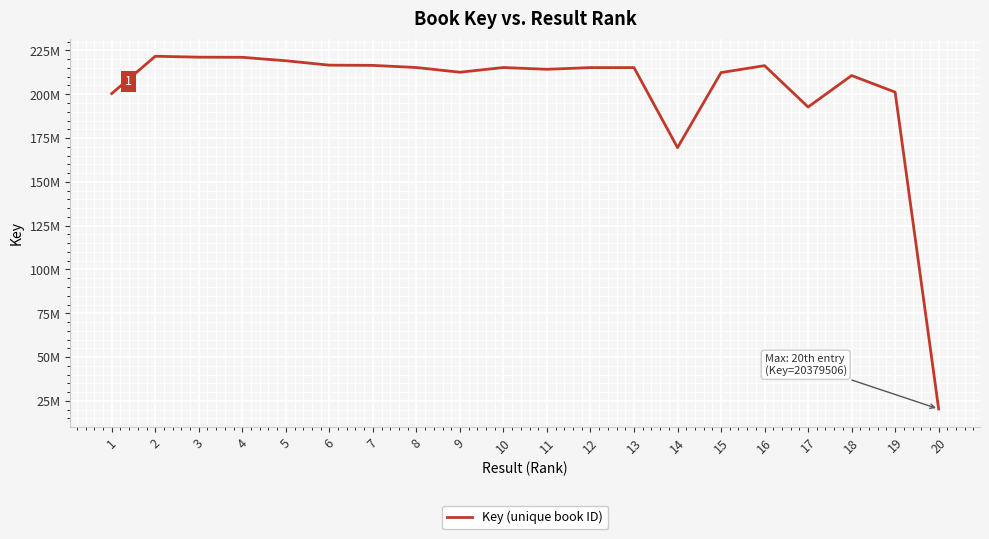

Does the chart have visible grid lines?

Yes